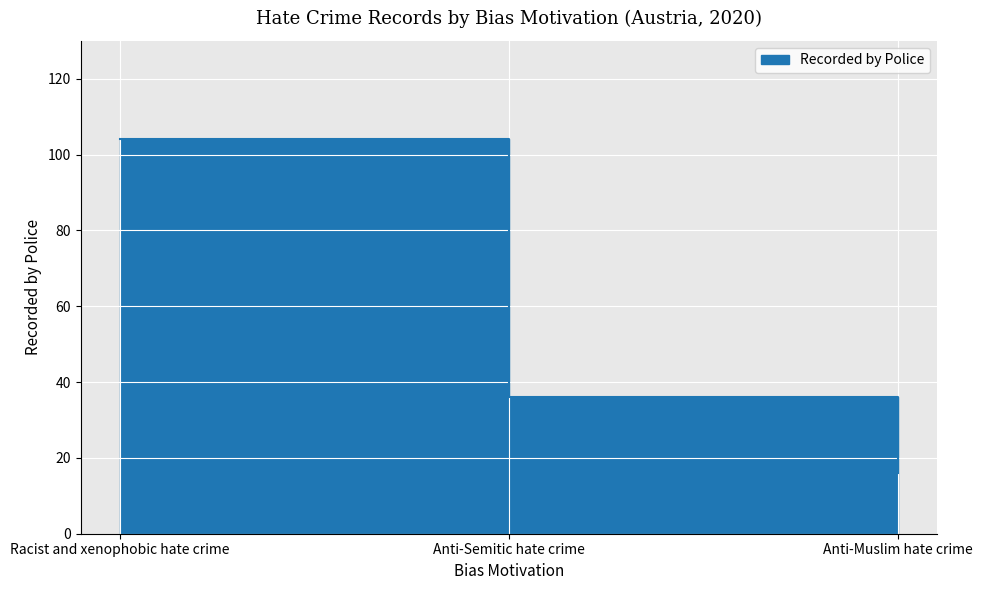

What is the label of the 1st point from the left?

Racist and xenophobic hate crime